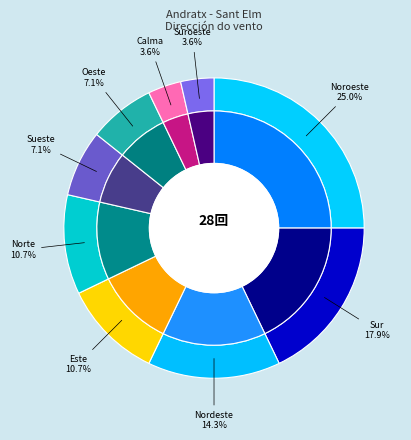

Is there any slice that represents more than half of the pie?

No